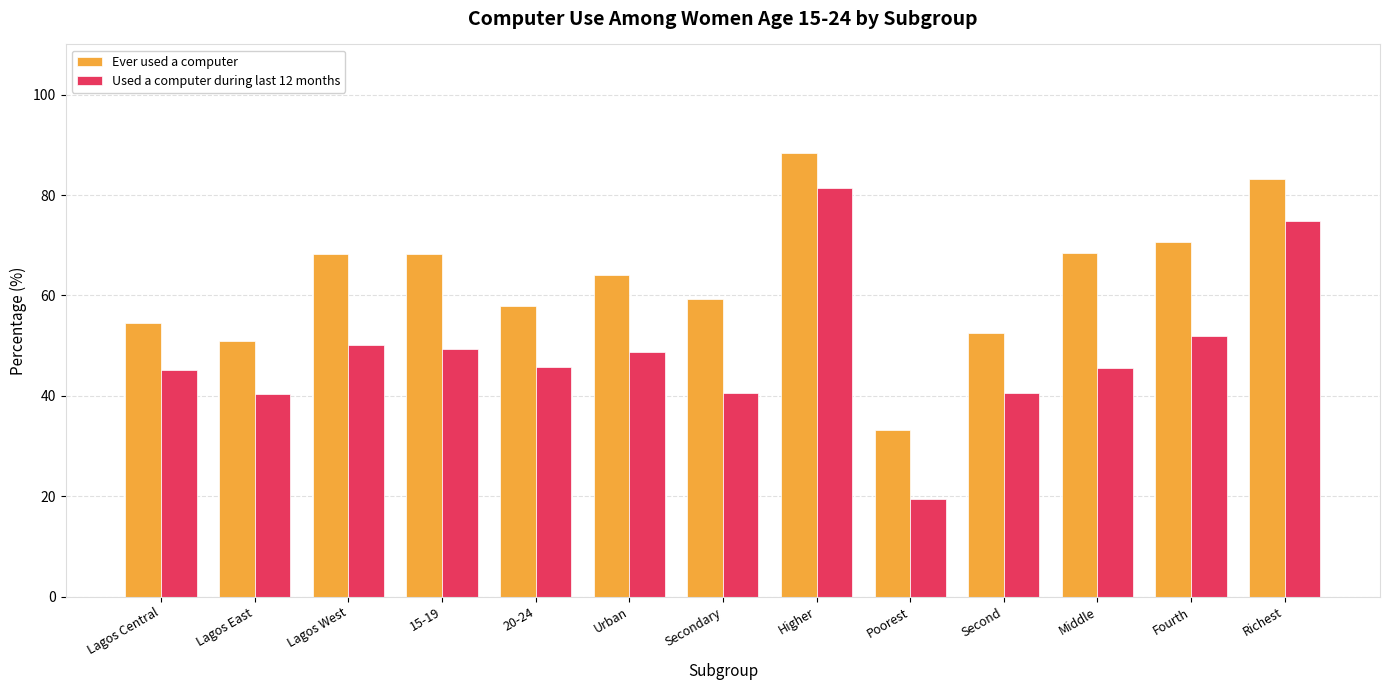

Between Lagos East and Lagos West, which series saw the biggest shift?

Ever used a computer